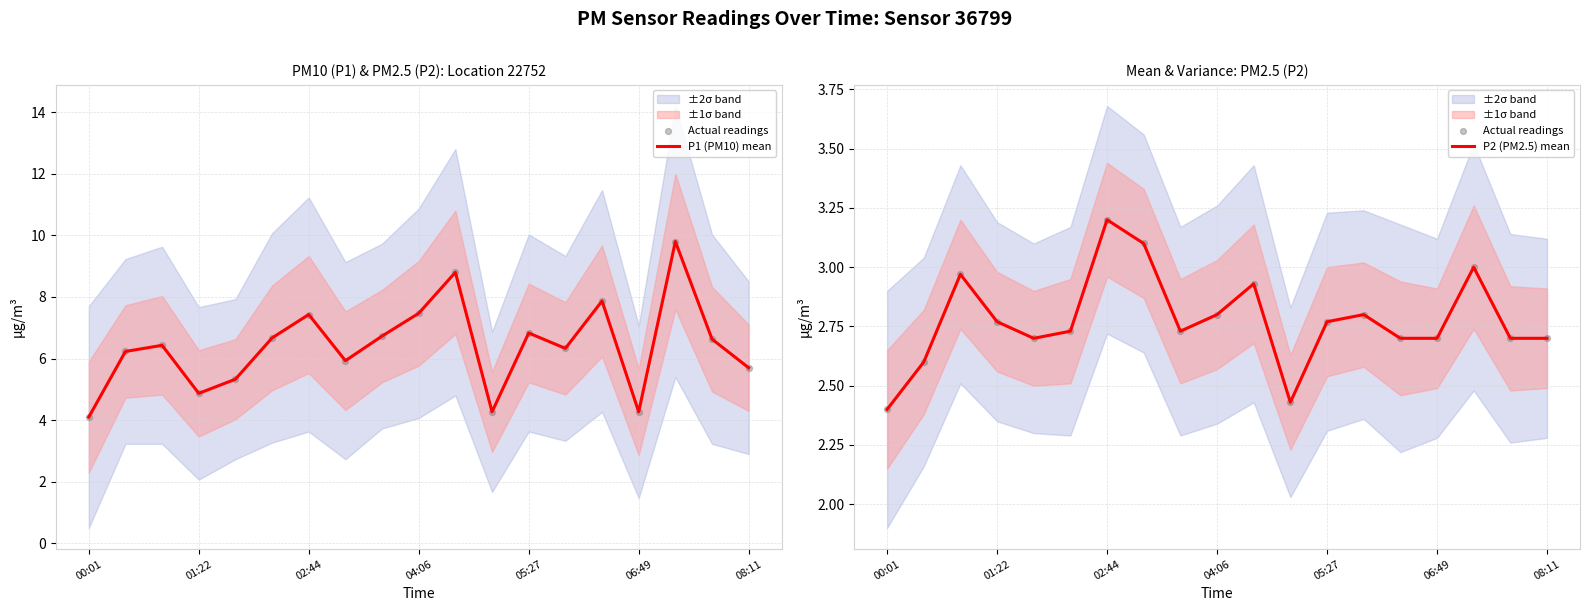

Which series reaches the minimum Y coordinate?

Actual readings